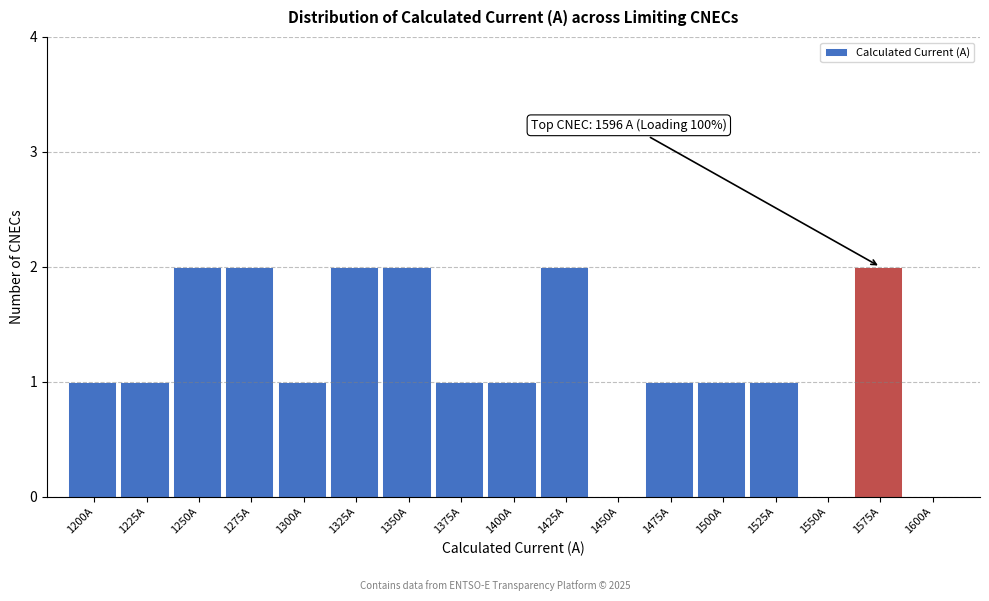

Reading left to right, extract all data points from this chart.

1200A=1	1225A=1	1250A=2	1275A=2	1300A=1	1325A=2	1350A=2	1375A=1	1400A=1	1425A=2	1450A=0	1475A=1	1500A=1	1525A=1	1550A=0	1575A=2	1600A=0